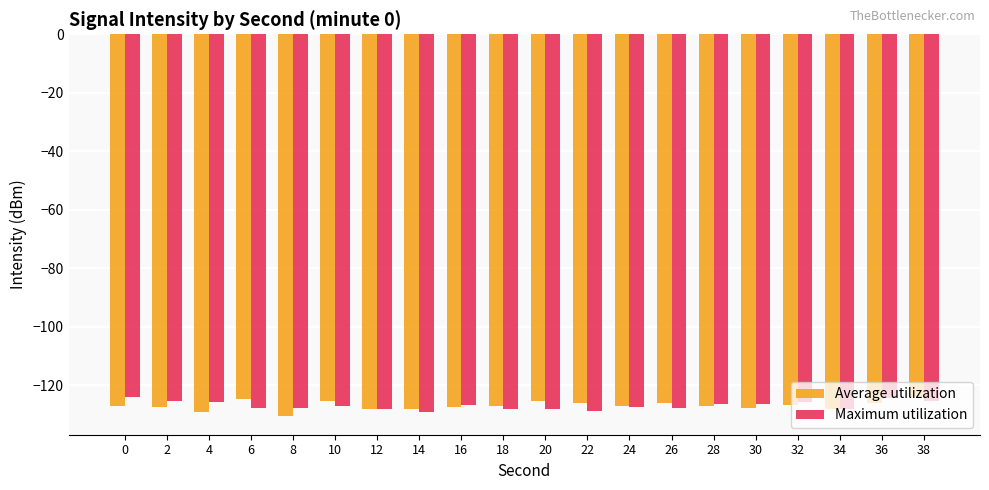

The value of Maximum utilization at 10 is -127.1. True or false?

True